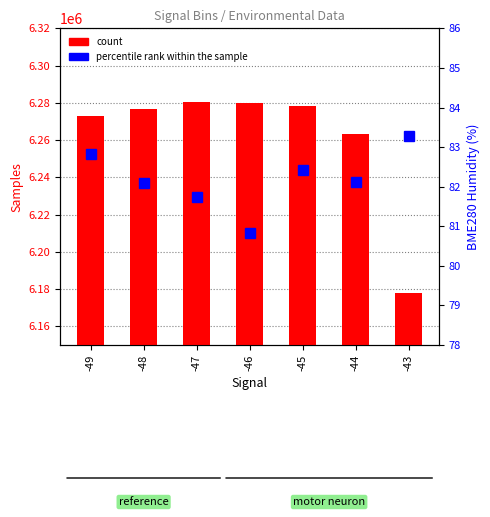

Count the number of categories in the chart.

7